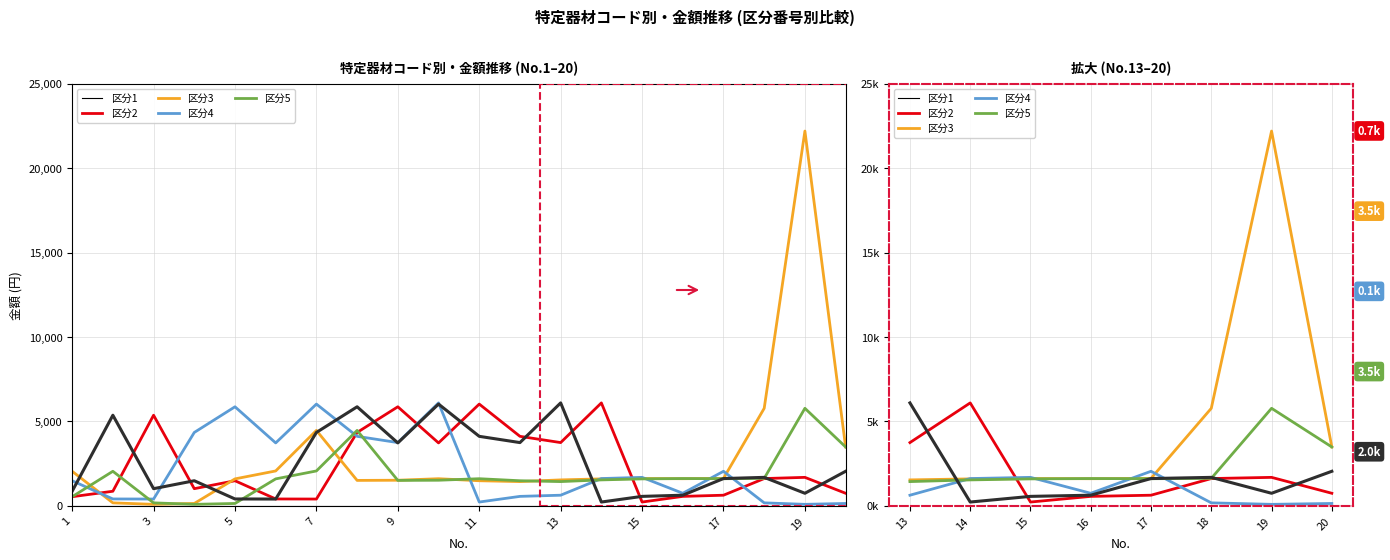

What is the difference between the highest and lowest values at 5?

5726